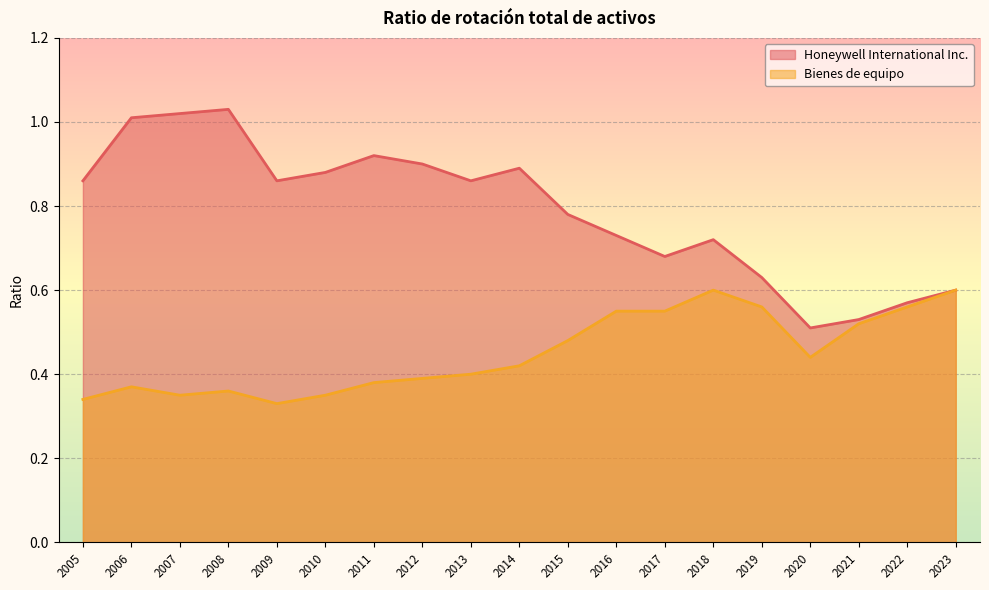

Is it true that Honeywell International Inc. equals 1.4 at 2012?

False